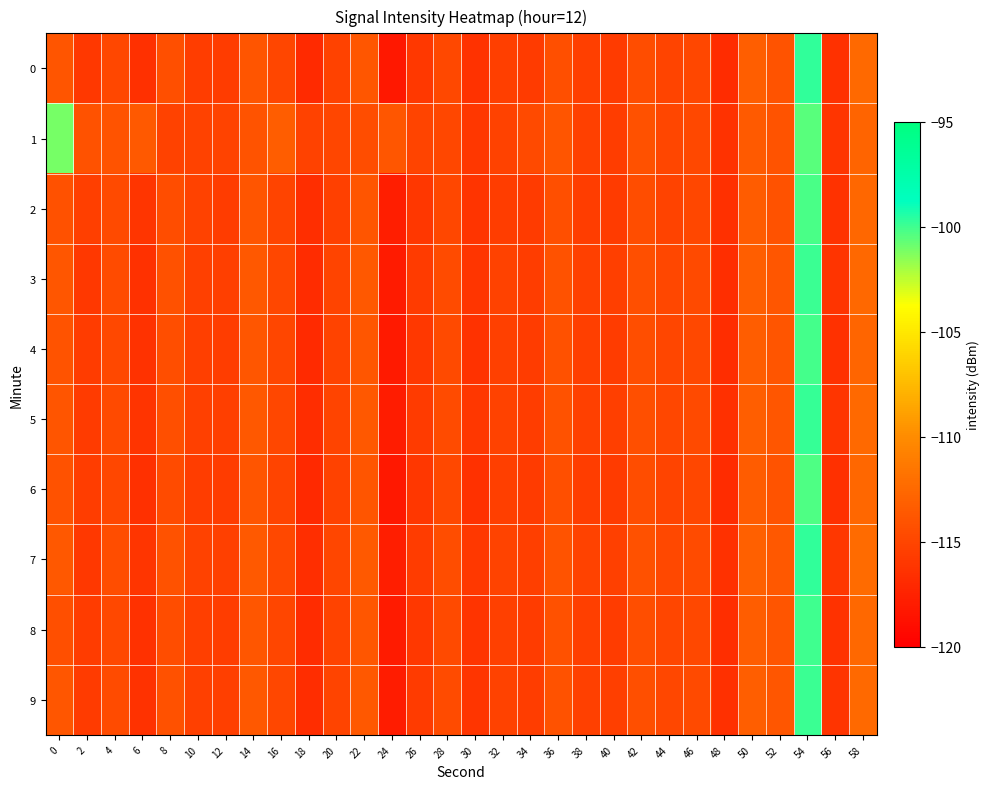

How many series are shown in this chart?

10